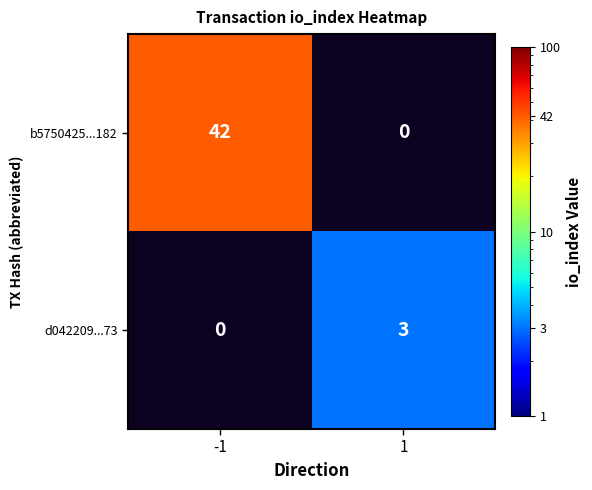

How many distinct data groups are displayed?

2